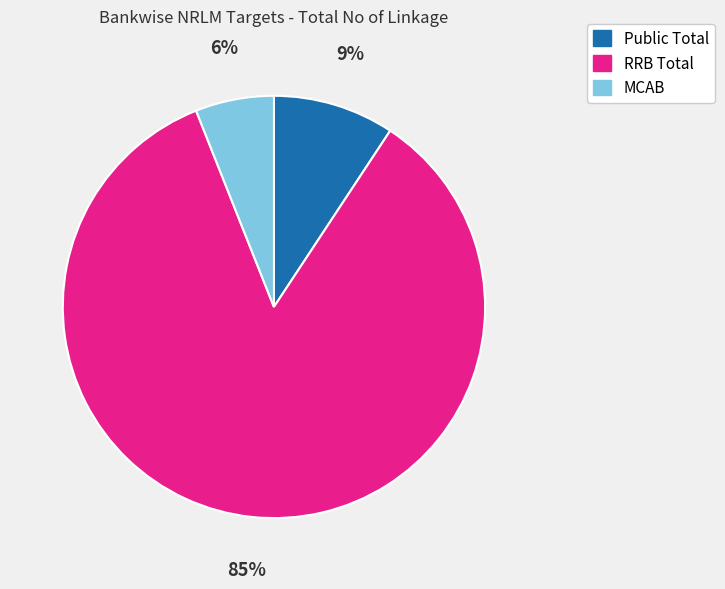

Which slice is the smallest?

MCAB